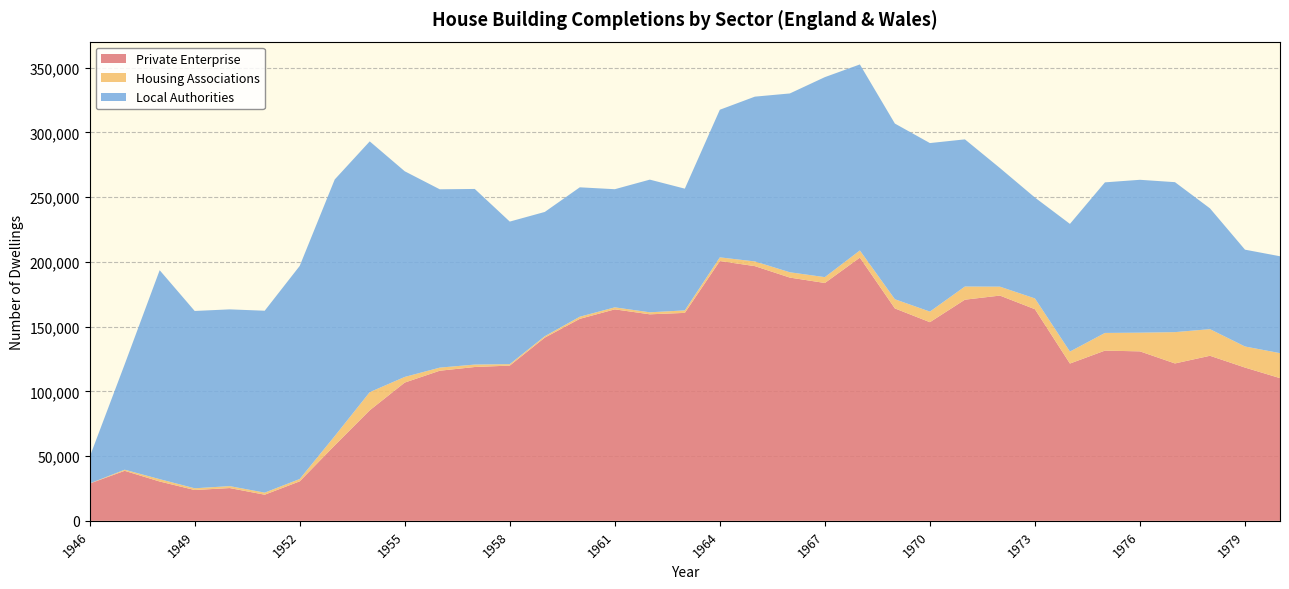

Reading left to right, transcribe all the data shown in this chart.

Private Enterprise: 28760	38630	30370	23800	25310	20170	30500	58270	85380	106800	115940	118820	119910	141510	156020	163350	159520	160630	200670	196750	187890	183720	203320	164070	153440	170820	173990	163460	121490	131480	130900	121570	127490	118390	110230
Housing Associations: 100	860	1820	1330	1500	1610	1800	7200	14020	4350	2400	1880	1120	1100	1650	1560	1550	1930	2850	3620	4100	4520	5540	7100	8180	10170	6900	8340	9260	13650	14440	24190	20570	16280	19300
Local Authorities: 20400	81370	161400	136980	136530	140510	164620	198210	193710	158860	137750	135660	110120	95990	99950	91250	102490	94020	114020	127290	138140	154500	143680	135700	130180	113680	91630	77920	98610	116330	118090	115840	93300	74790	74840